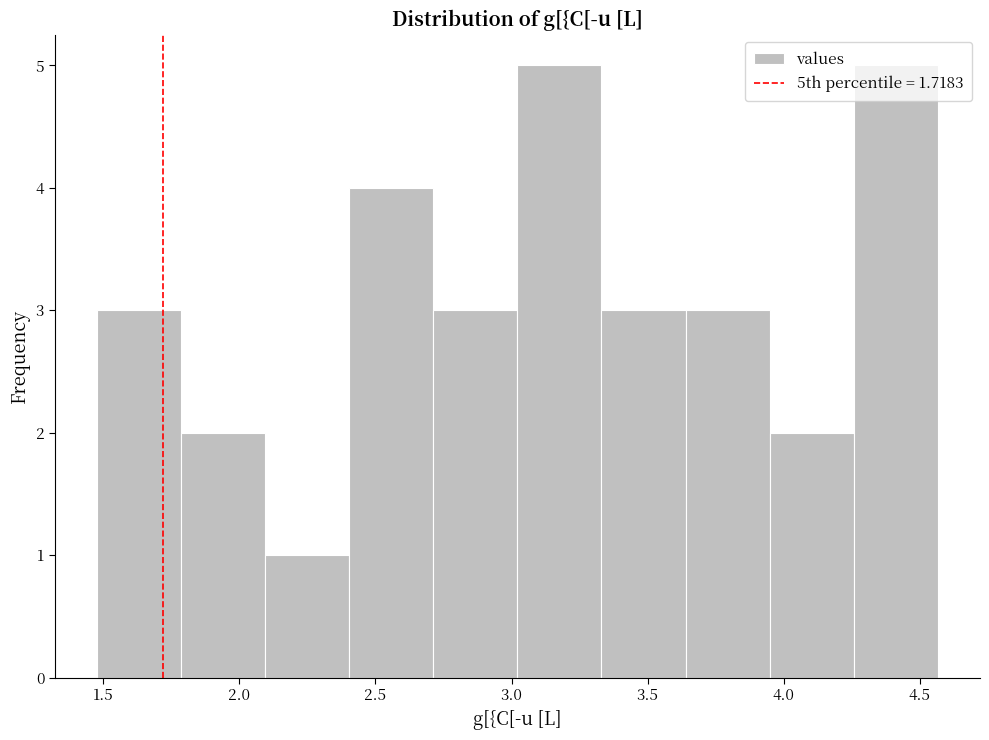

Reading left to right, transcribe this chart: for each bar, give the range it covers on the x-axis and its height. Neither the bar edges nor the heights are printed on the chart, so give them approximately, as read against the axes.

1.50 to 1.80: 3
1.80 to 2.10: 2
2.10 to 2.40: 1
2.40 to 2.70: 4
2.70 to 3.00: 3
3.00 to 3.35: 5
3.35 to 3.65: 3
3.65 to 3.95: 3
3.95 to 4.25: 2
4.25 to 4.55: 5